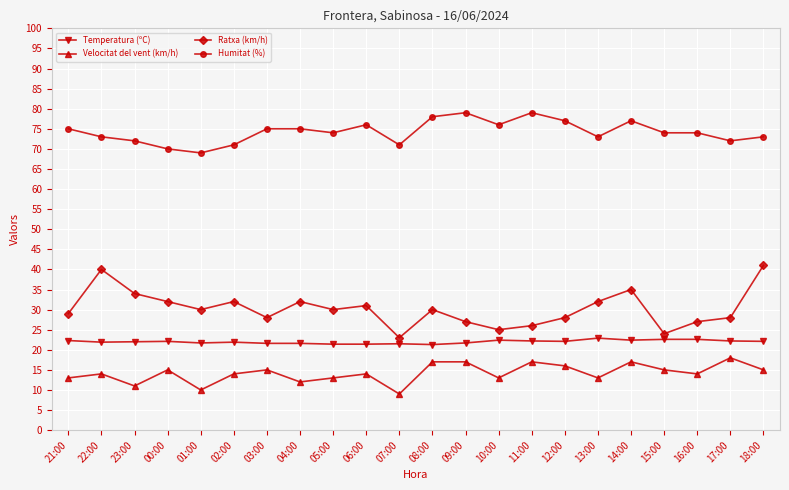

How many series are shown in this chart?

4